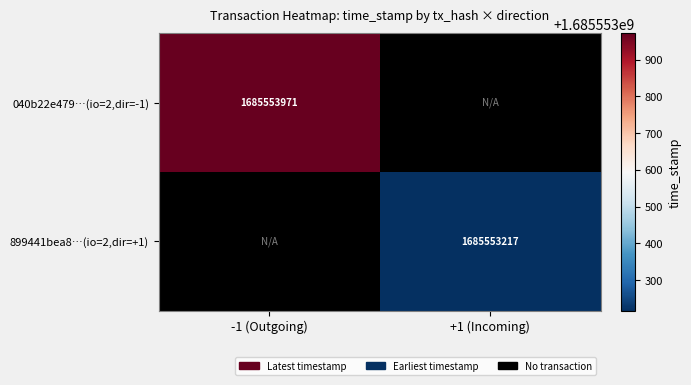

The value of 040b22e479…(io=2,dir=-1) at -1 (Outgoing) is 1685553971. True or false?

True